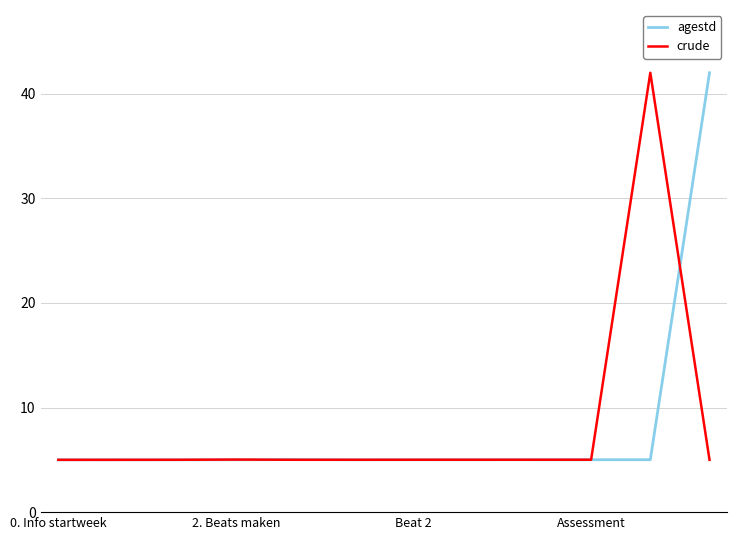

What is the maximum value shown in the chart?

42.0